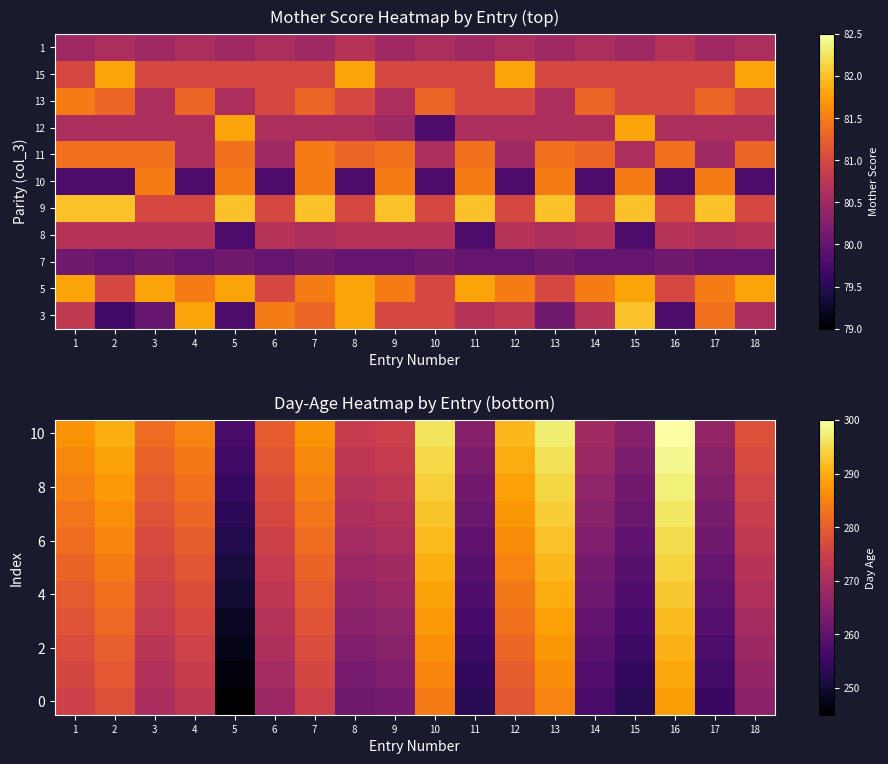

At which category is the sum across all series the highest?

16